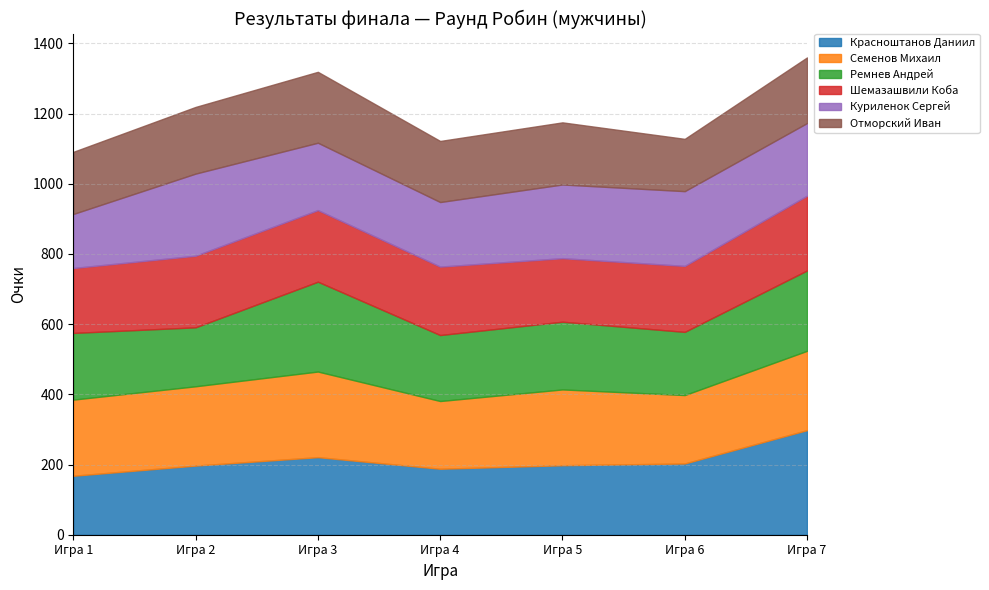

True or false: Шемазашвили Коба and Отморский Иван cross at least once.

False